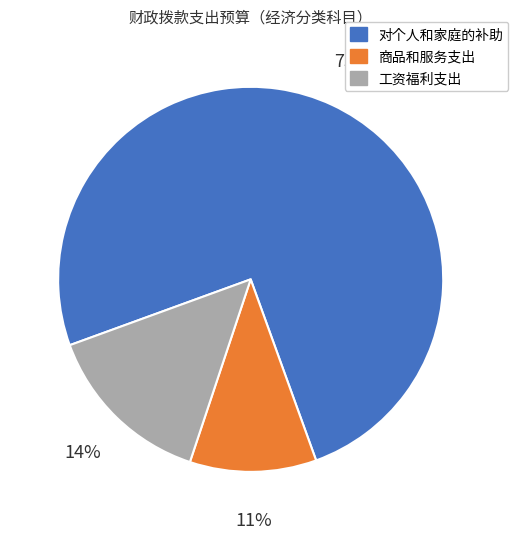

Which has a higher value, 对个人和家庭的补助 or 商品和服务支出?

对个人和家庭的补助